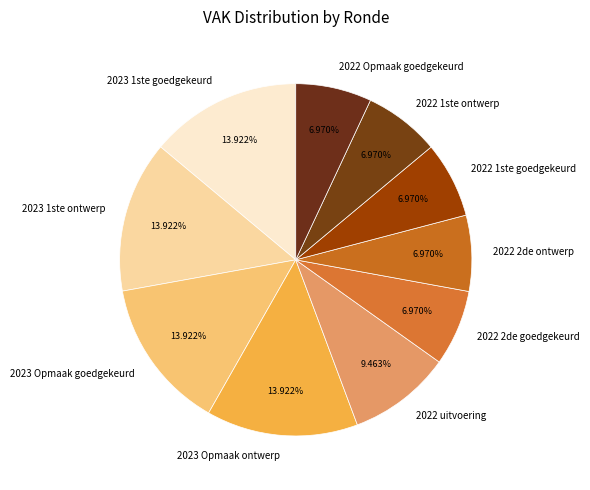

Does 2023 Opmaak goedgekeurd represent more than half of the total?

No